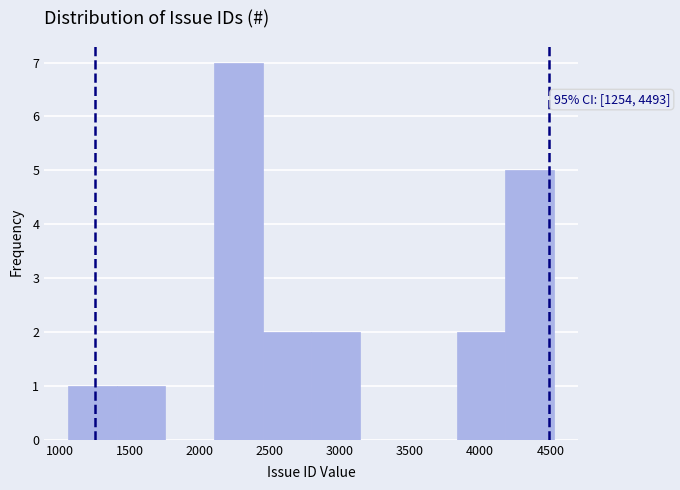

Over which range of the x-axis is the bar tallest?

2100 to 2450